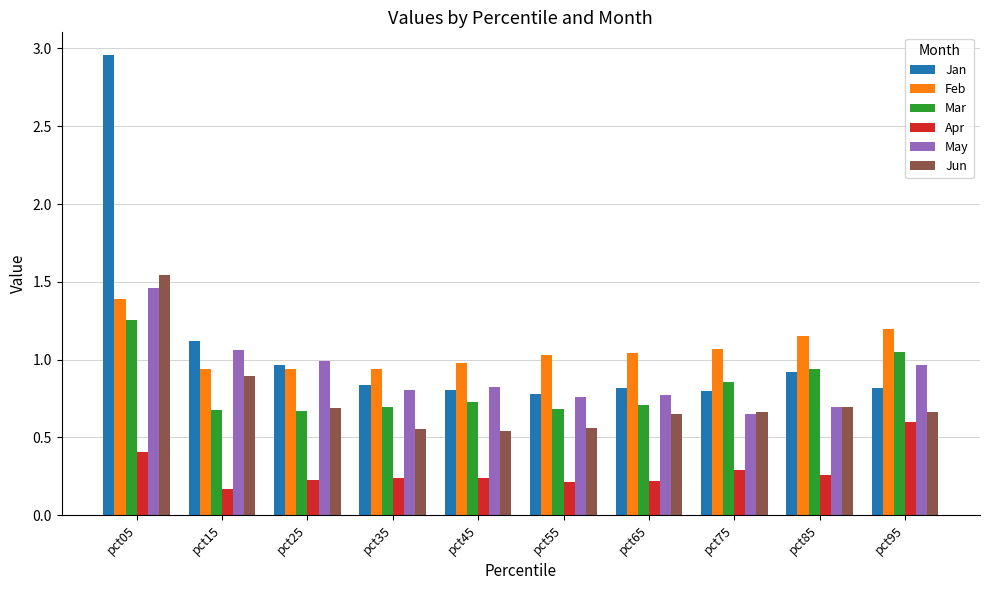

Is the value of Jun at pct55 greater than the value of Jan at pct85?

No